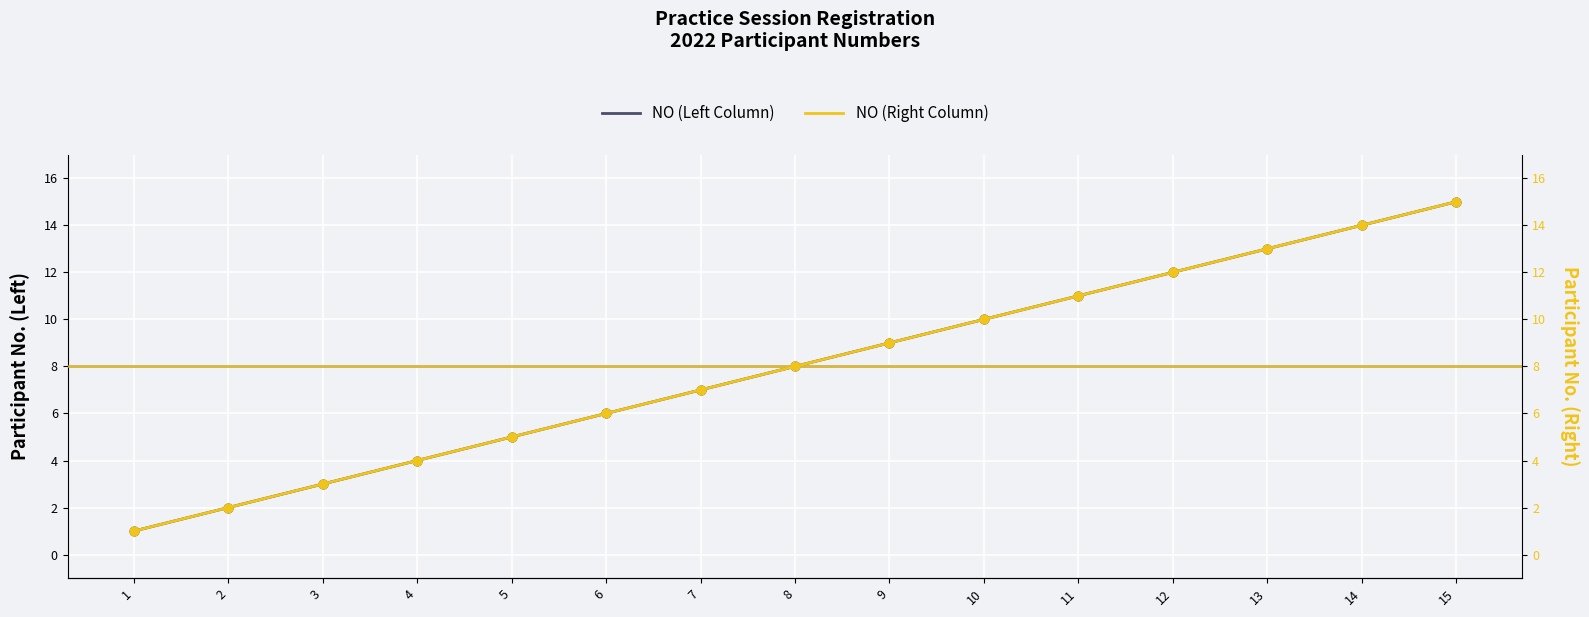

At how many categories does at least one series exceed 13?

2